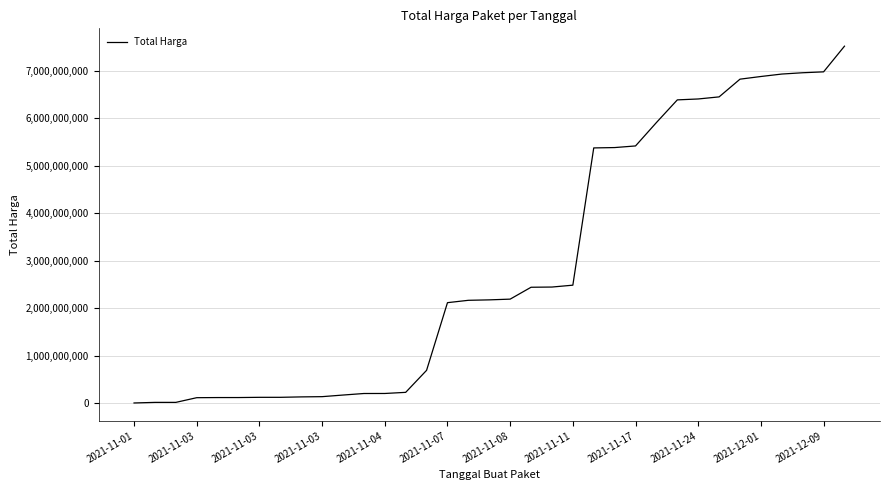

What is the difference between the maximum and minimum values?

7518163485